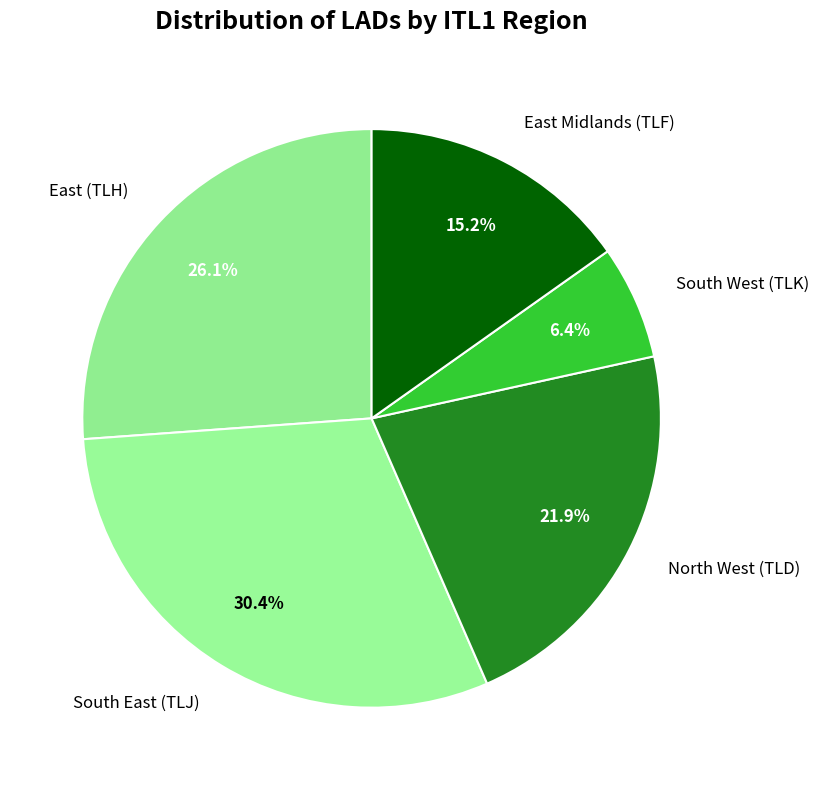

What is the ratio of the value at East Midlands (TLF) to the value at East (TLH)?

0.6